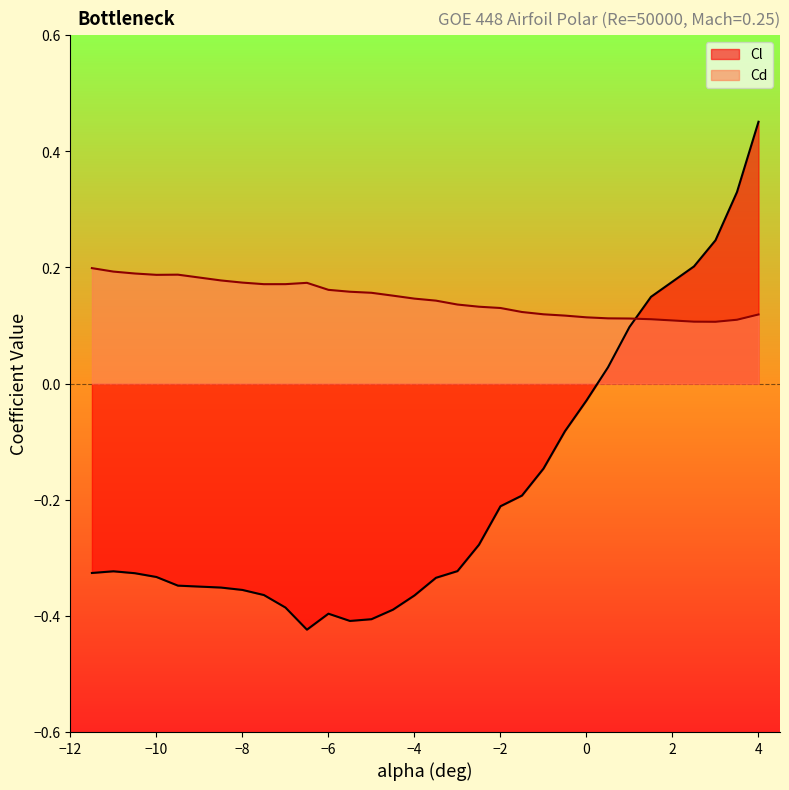

List the series in order of their peak value, lowest first.

Cd, Cl